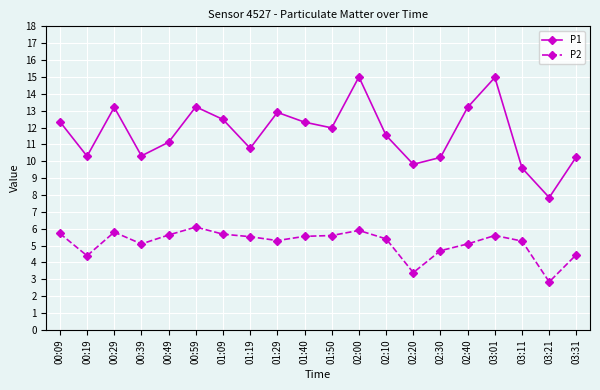

Which series has the largest total across all categories?

P1